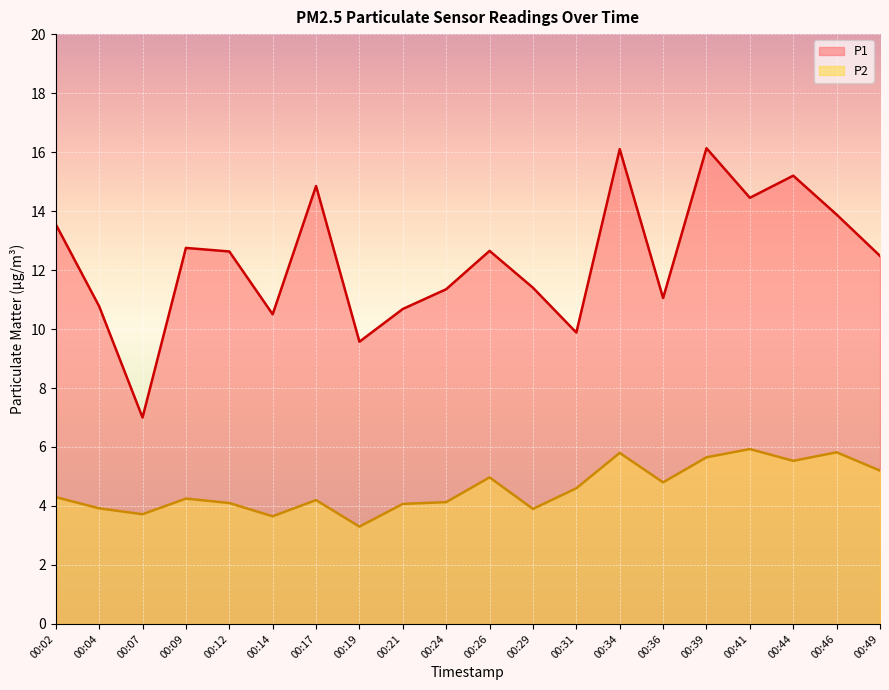

Is it true that P2 equals 5.0 at 00:26?

True